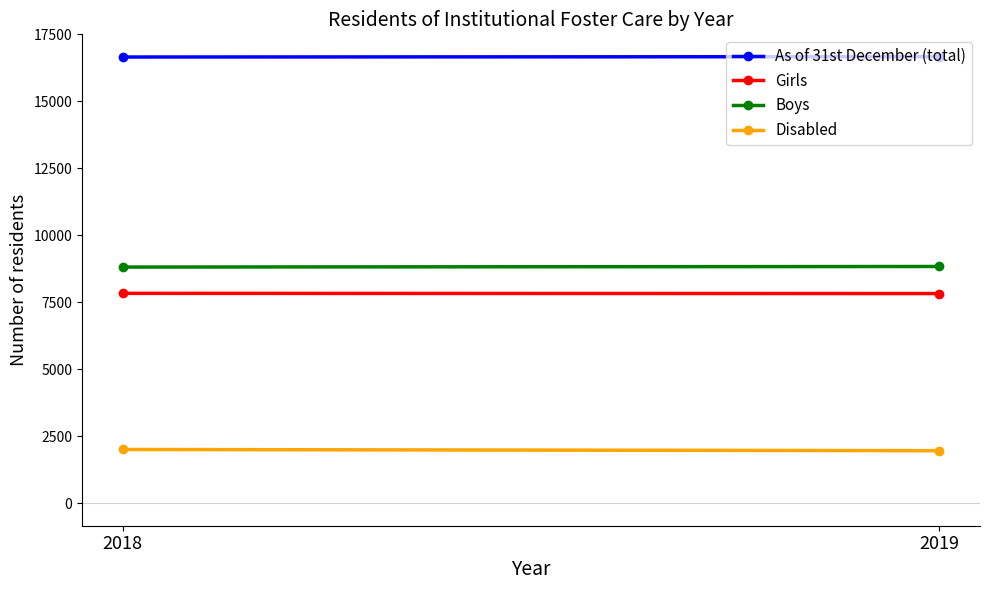

True or false: Boys has a value of 8839 at 2019.

True